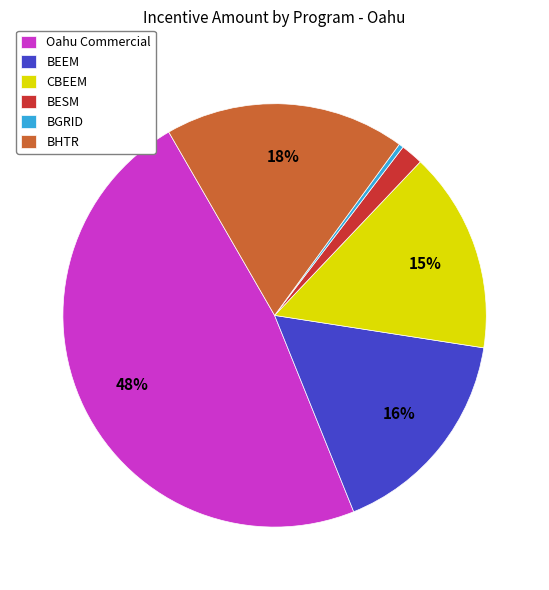

True or false: BESM accounts for 2% of the total.

True